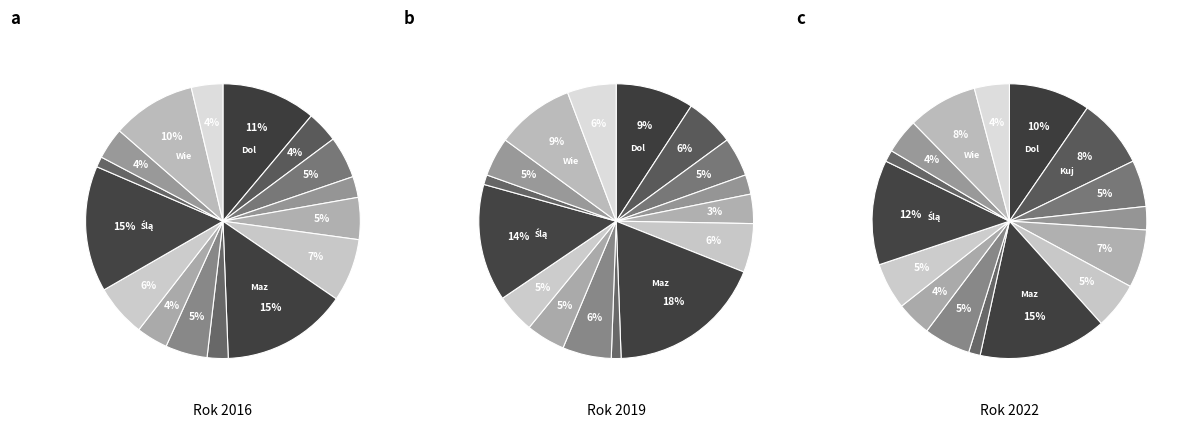

Which series has the widest spread of values?

2019